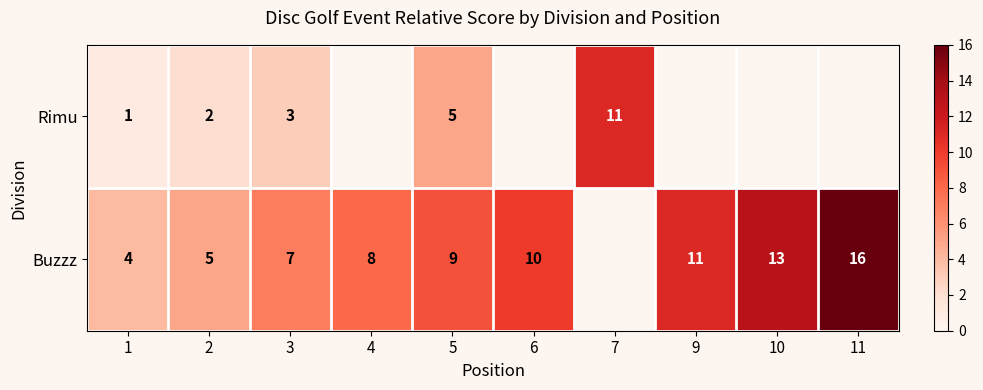

The Buzzz series shows 25.2 at 11. True or false?

False